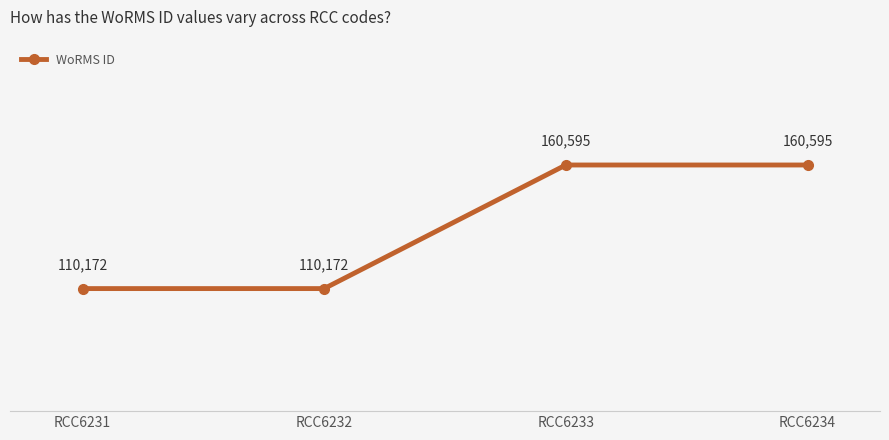

Reading left to right, transcribe all the data shown in this chart.

110172	110172	160595	160595